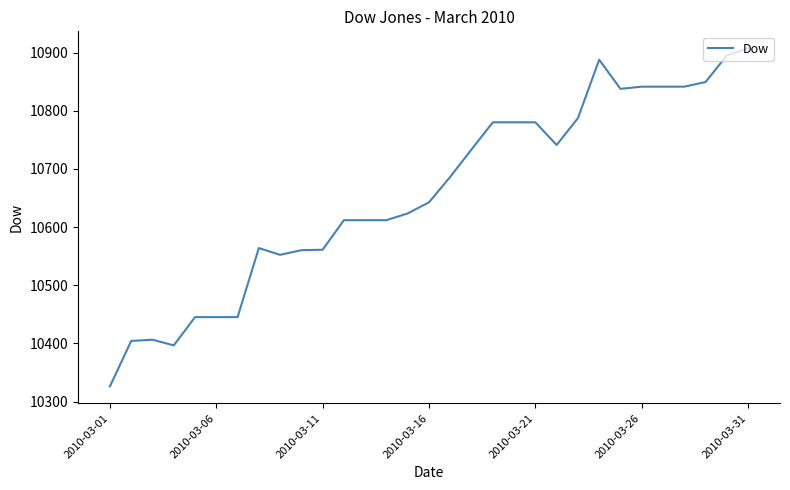

What is the maximum value shown in the chart?

10907.3